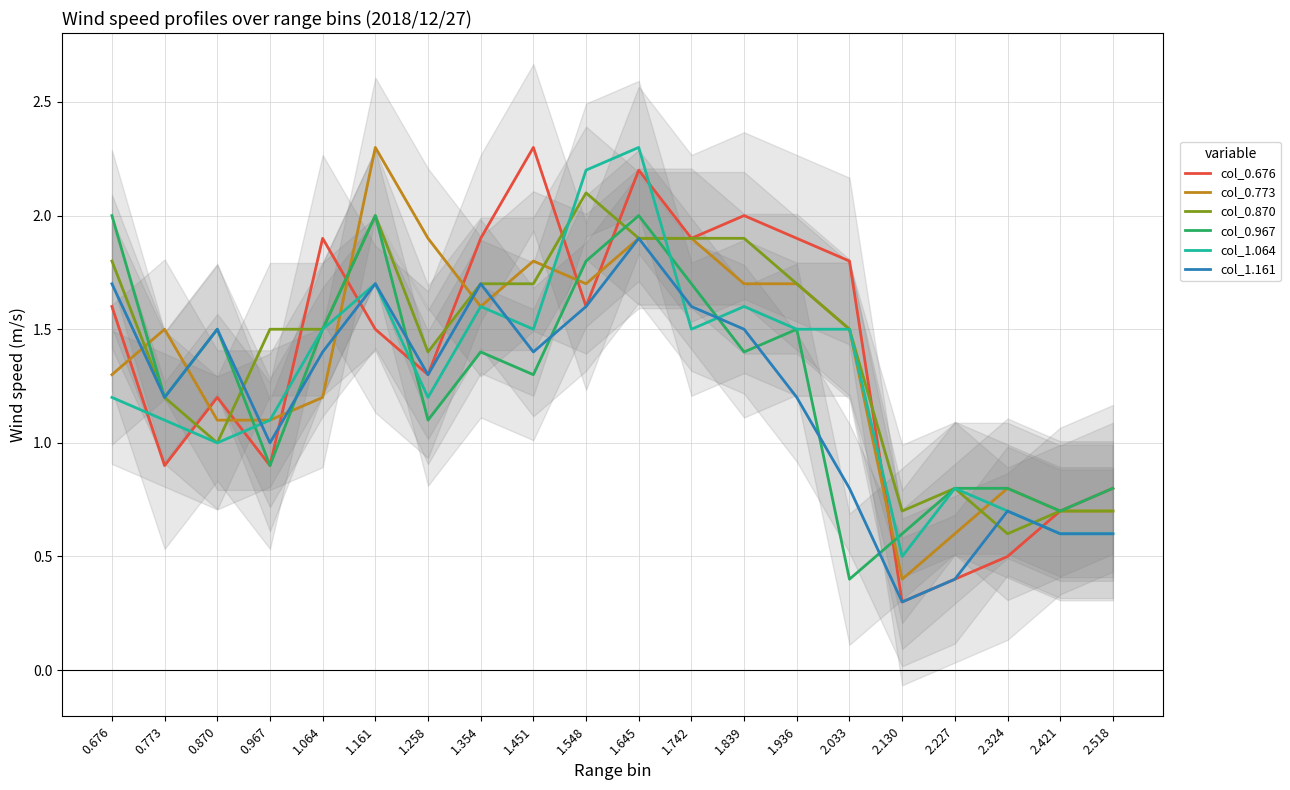

What is the difference between the maximum and minimum values in the col_1.064 series?

1.8